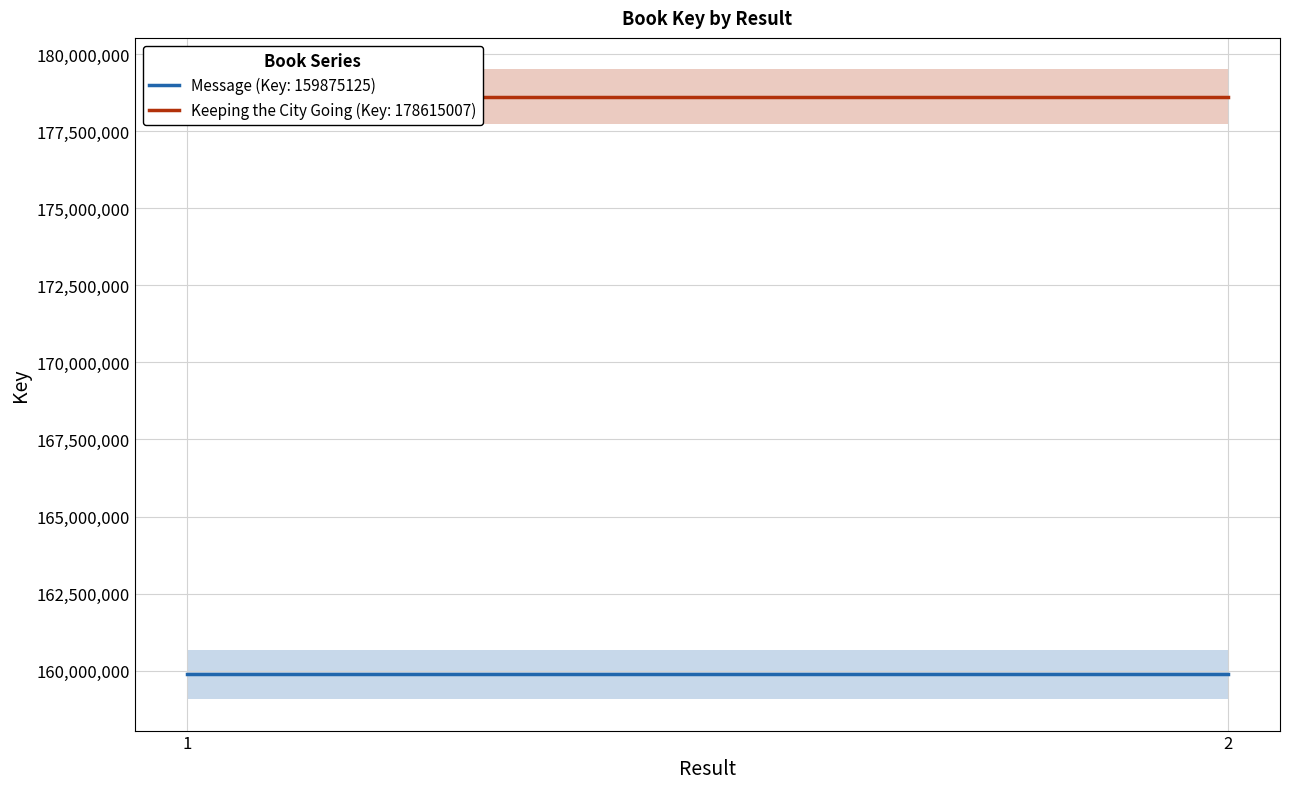

What is the minimum value shown in the chart?

159875125